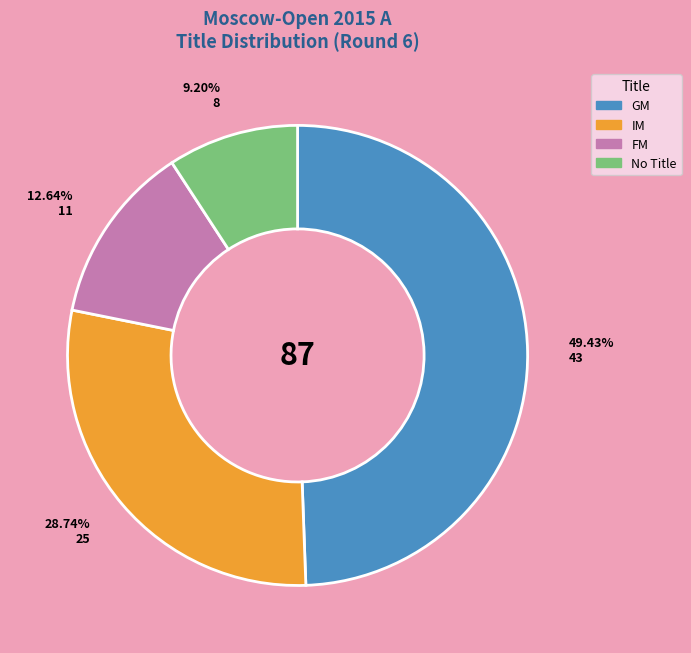

Is there a majority slice in this chart?

No